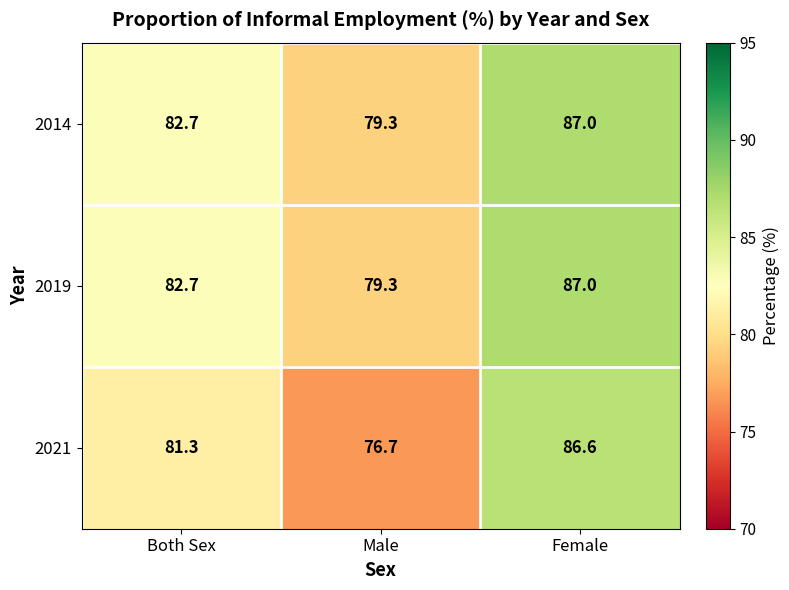

What is the sum of all 2021 values?

244.6